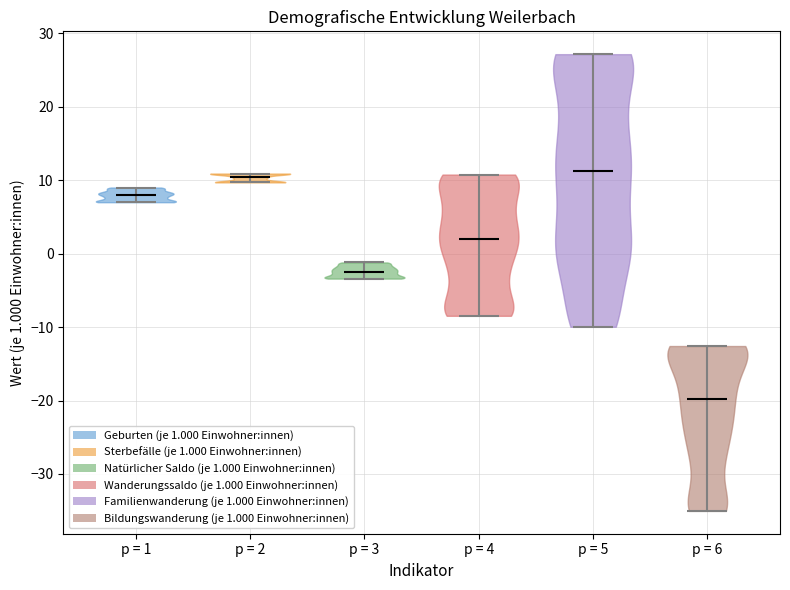

Reading left to right, read every violin against the y-axis: where its median line is, and the lowest and highest points it reaches. The values are not printed on the chart, so give them approximately, as read against the axis.

p = 1: median line 8, lowest point 7, highest point 9
p = 2: median line 10, lowest point 10, highest point 11
p = 3: median line -2, lowest point -3, highest point -1
p = 4: median line 2, lowest point -8, highest point 11
p = 5: median line 11, lowest point -10, highest point 27
p = 6: median line -20, lowest point -35, highest point -13